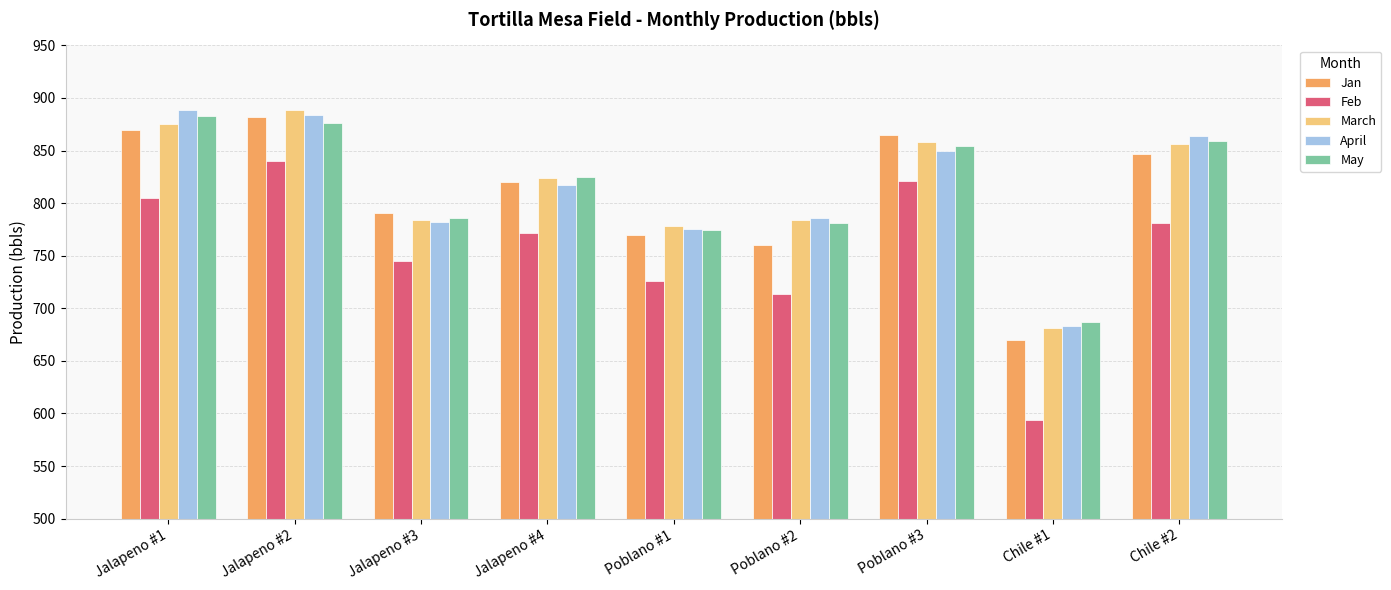

Between Jalapeno #2 and Chile #2, which series saw the biggest shift?

Feb